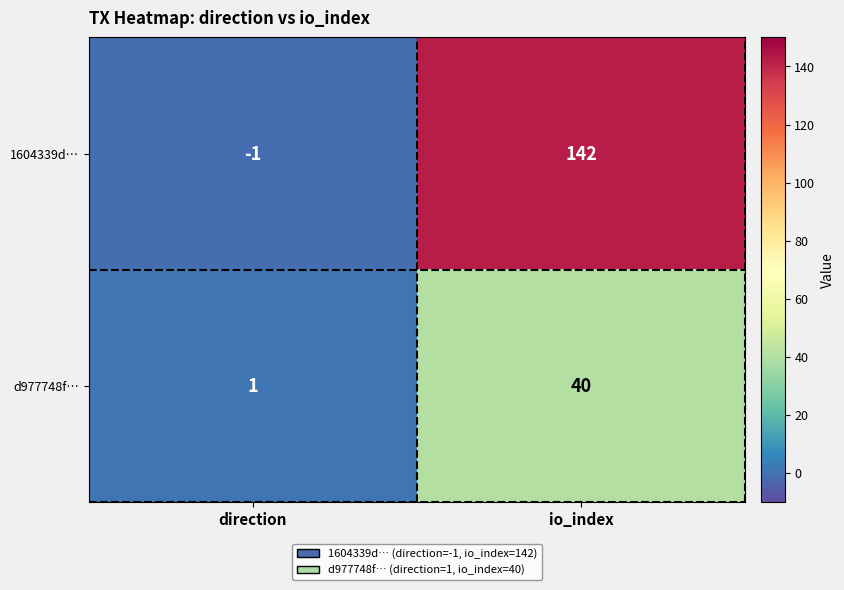

What is the sum of the 1604339d… values at io_index and direction?

141